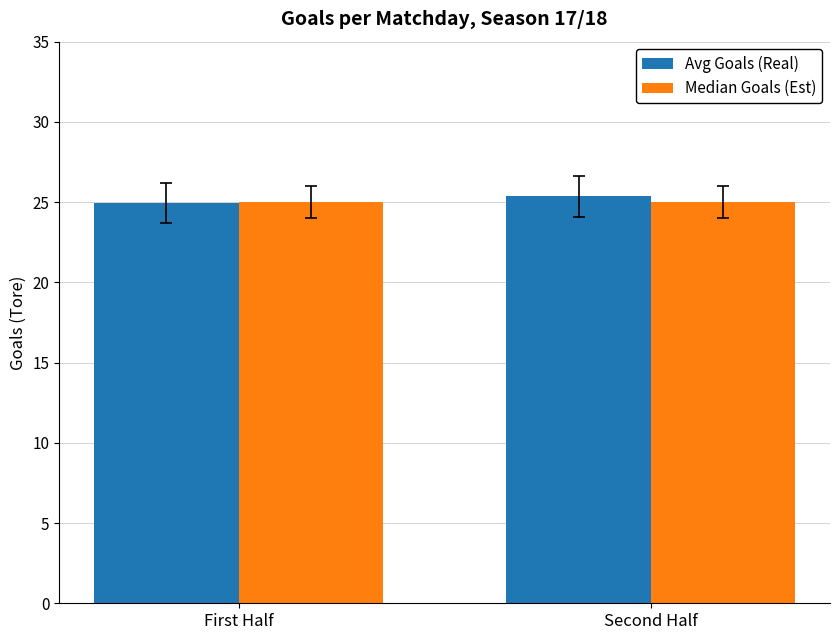

Reading left to right, transcribe all the data shown in this chart.

Avg Goals (Real): 24.9	25.4
Median Goals (Est): 25.0	25.0